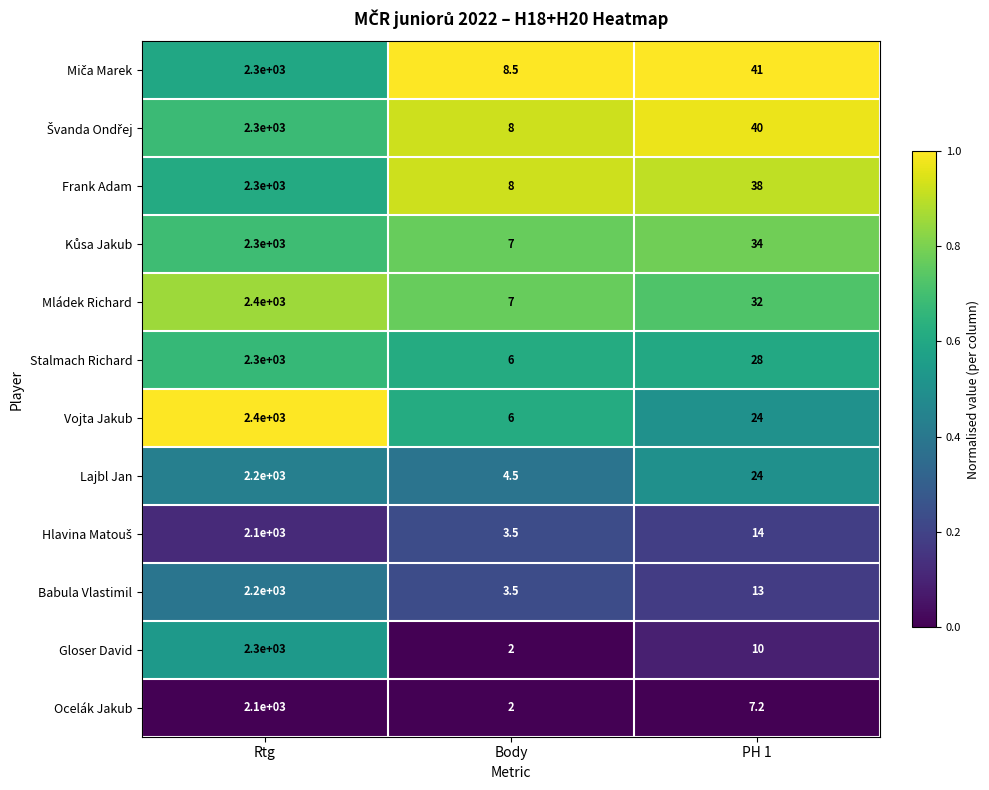

Is it true that Babula Vlastimil equals 6.2 at Body?

False